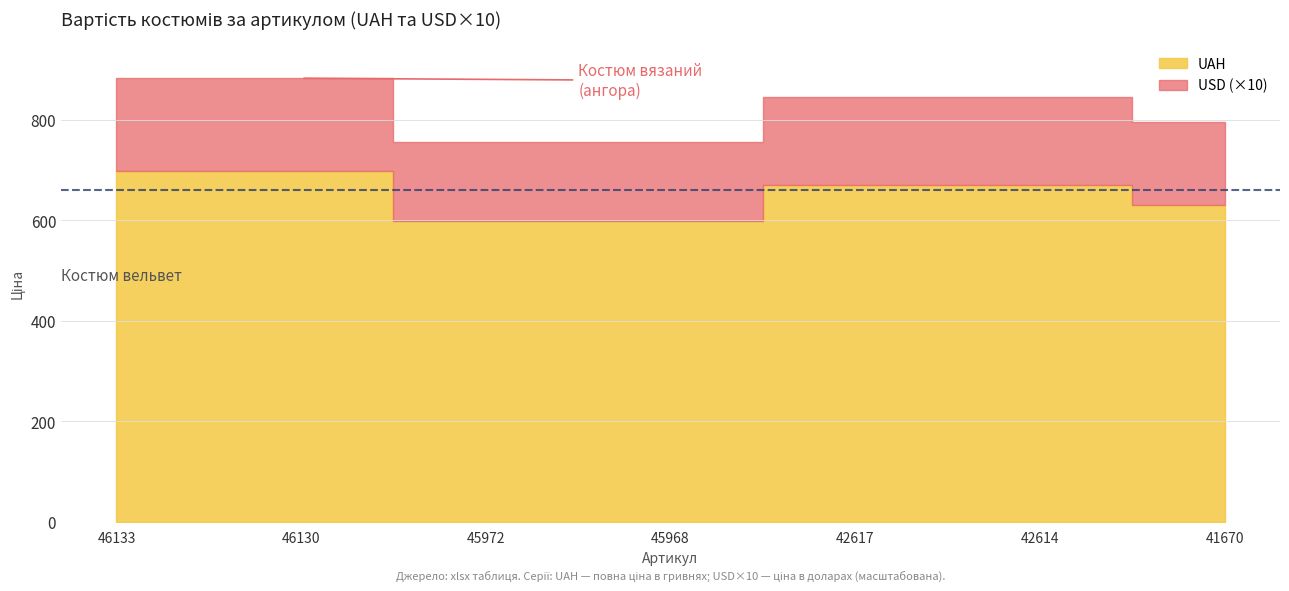

Which has a higher value, 45968 or 45972?

45968